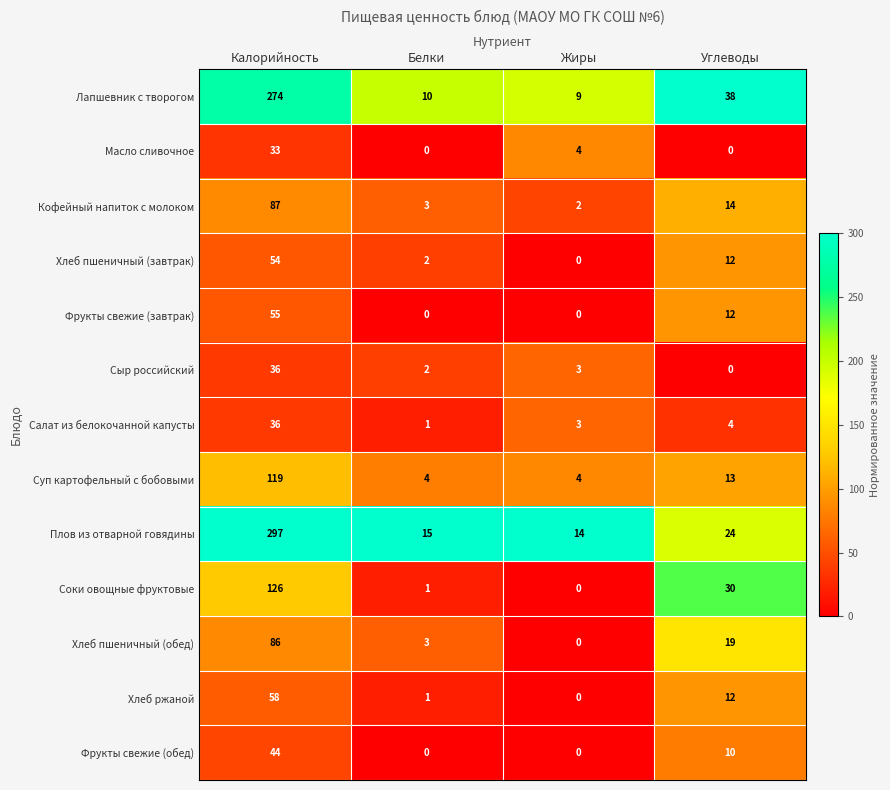

Which series has the largest range (max minus min)?

Плов из отварной говядины